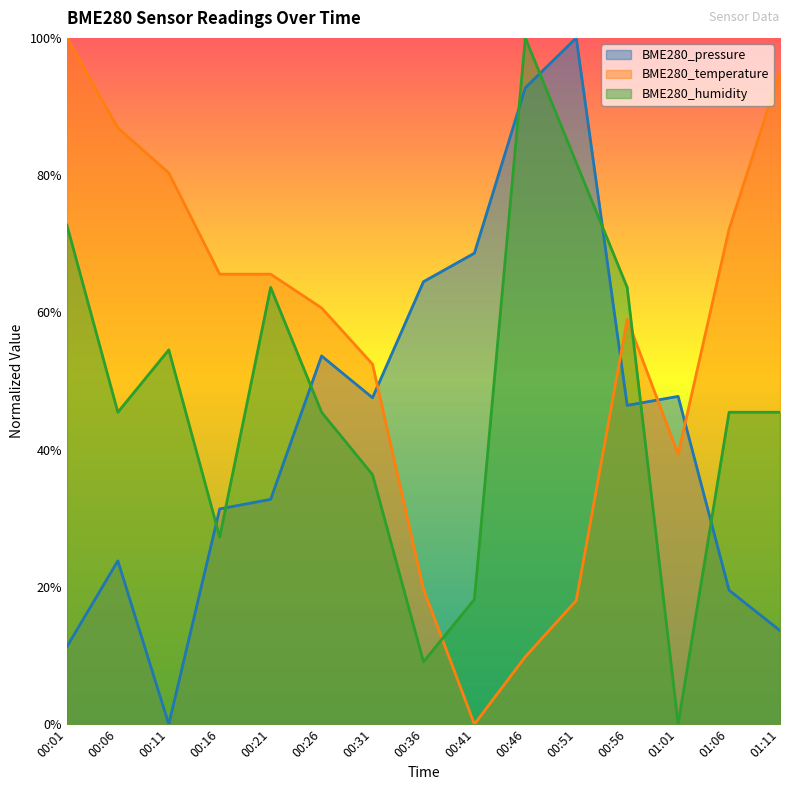

True or false: BME280_humidity and BME280_temperature intersect in this chart.

True